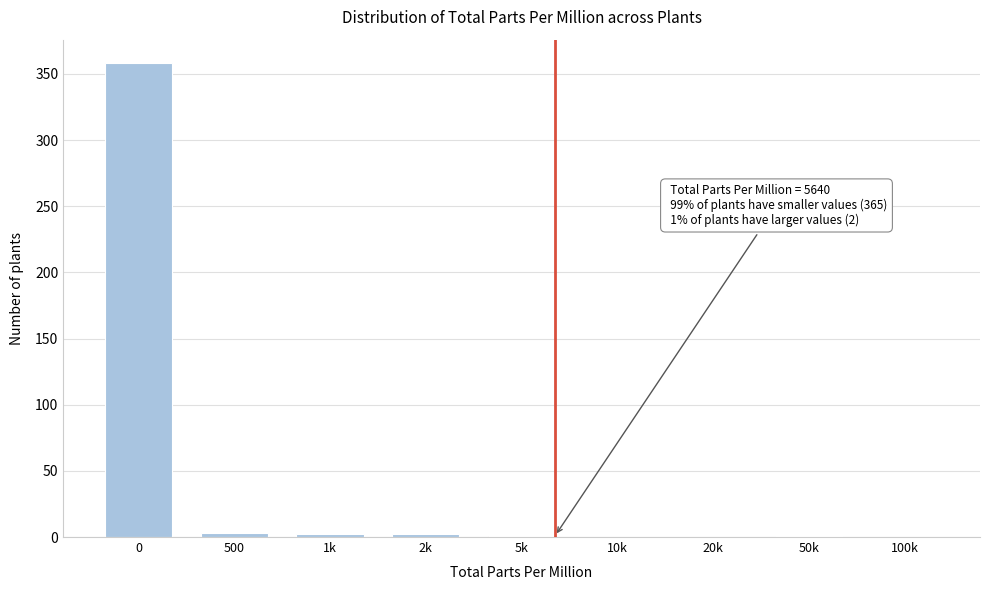

What is the greatest value displayed?

358